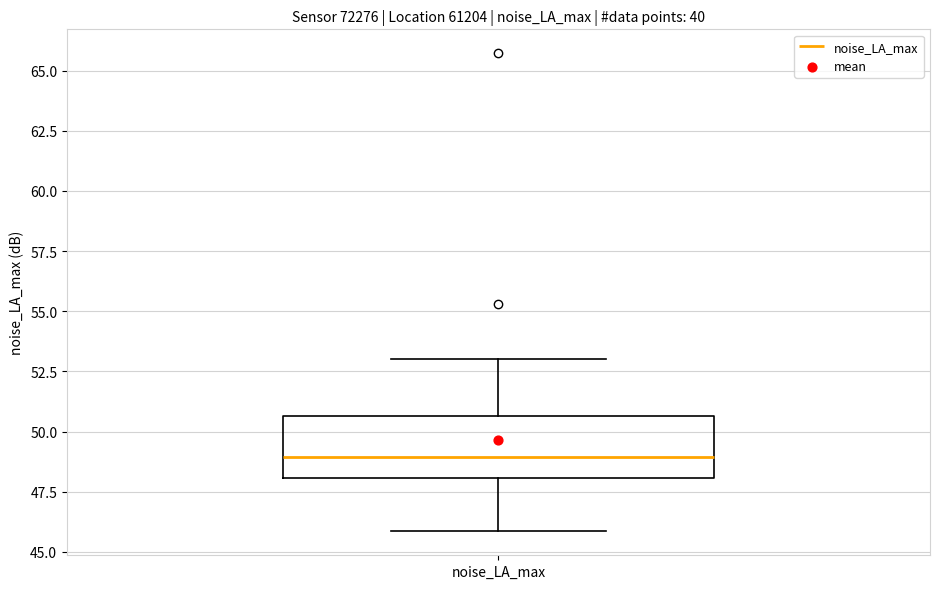

Read this box plot against the y-axis: the position of the median line, the range covered by the box, and the ends of both whiskers. The values are not printed on the chart, so give them approximately, as read against the axis.

median 49.0, box 48.0 to 50.5, whiskers 46.0 to 53.0